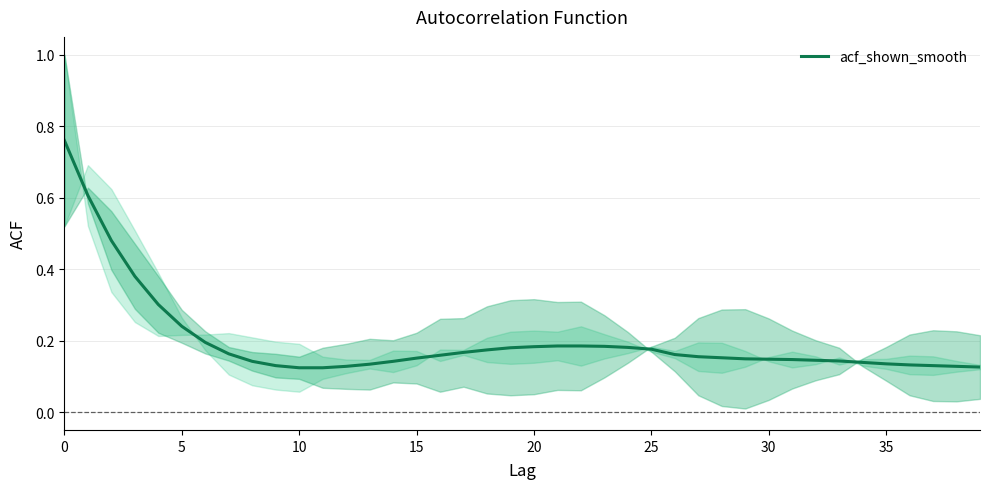

What is the minimum value shown in the chart?

0.1